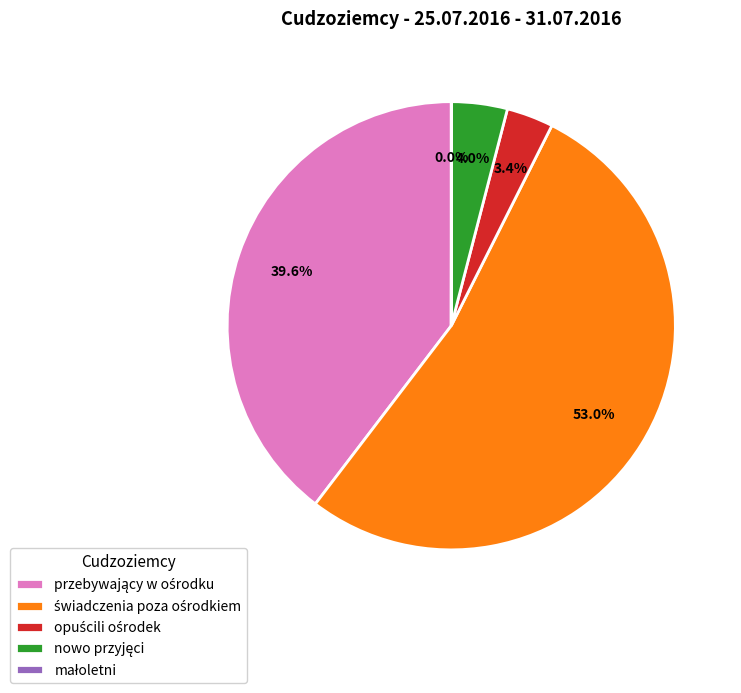

Does any single category account for the majority?

Yes